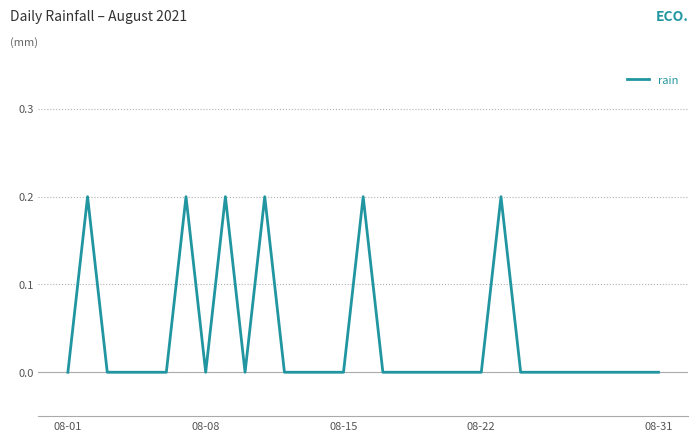

Count the values in the range 0 to 1.

31